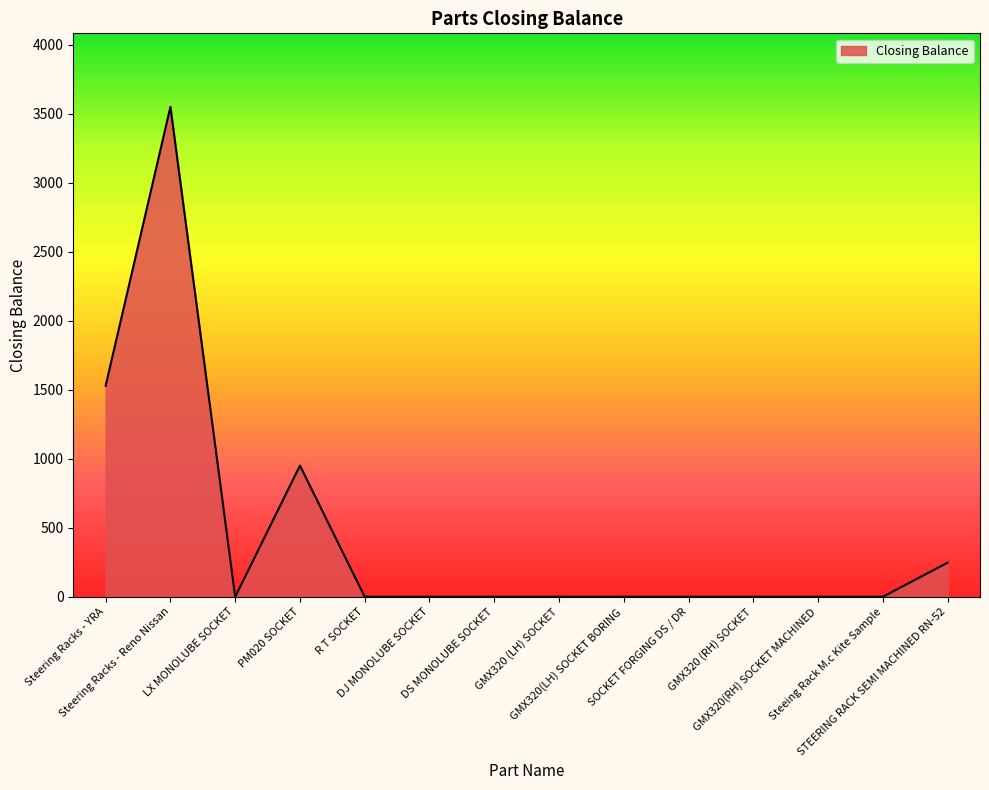

Does the chart have visible grid lines?

No